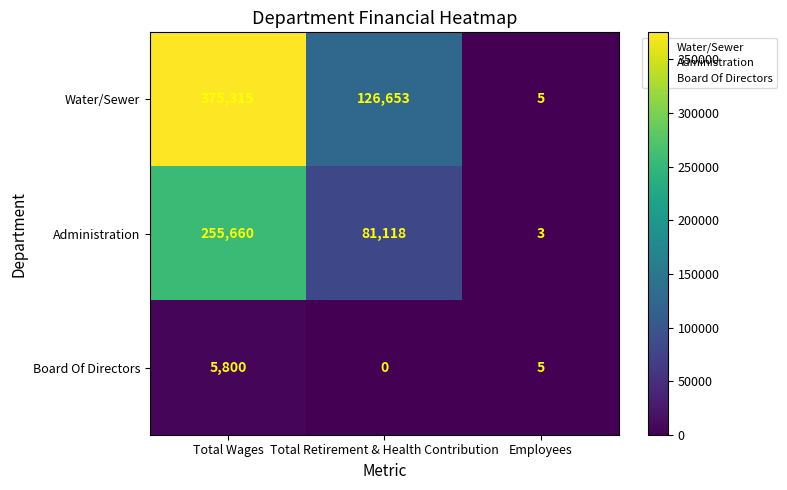

List the series in order of their overall mean, highest first.

Water/Sewer, Administration, Board Of Directors